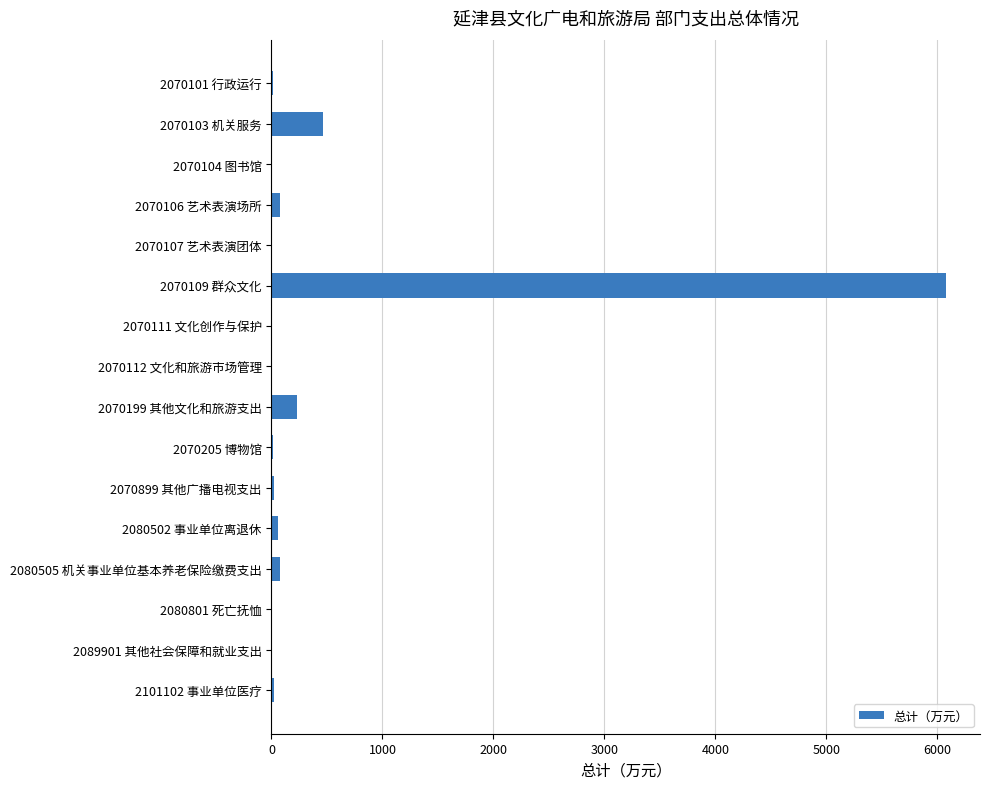

Where is the data nearest to the value 3040?

2070103 机关服务